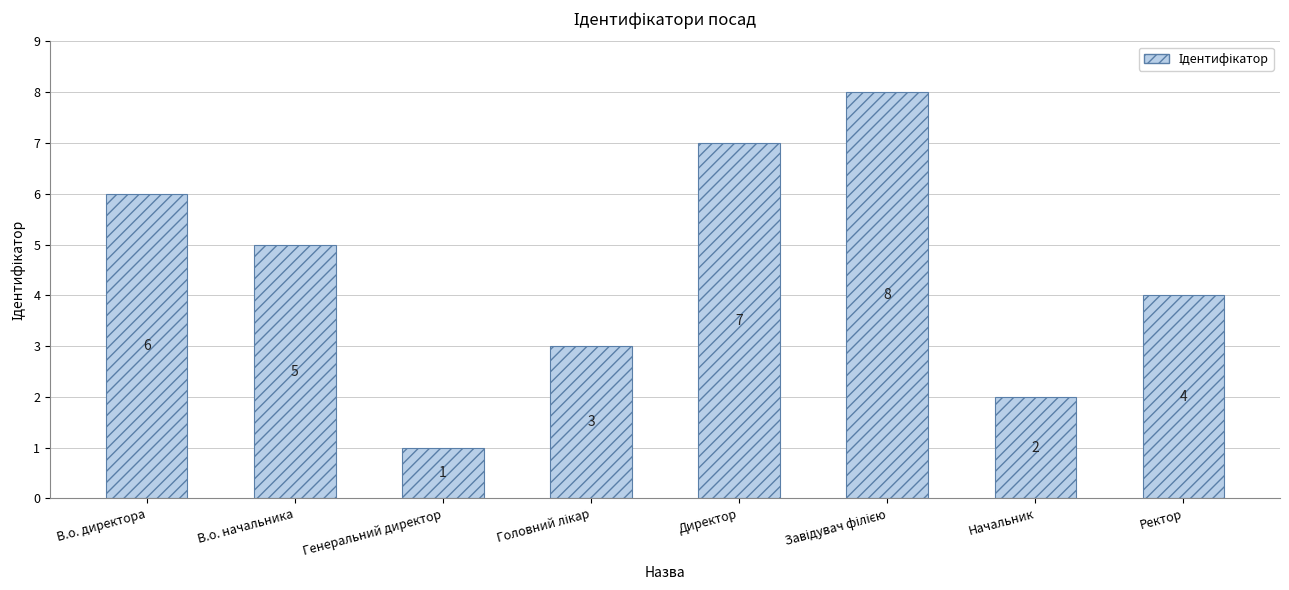

What is the minimum value shown in the chart?

1